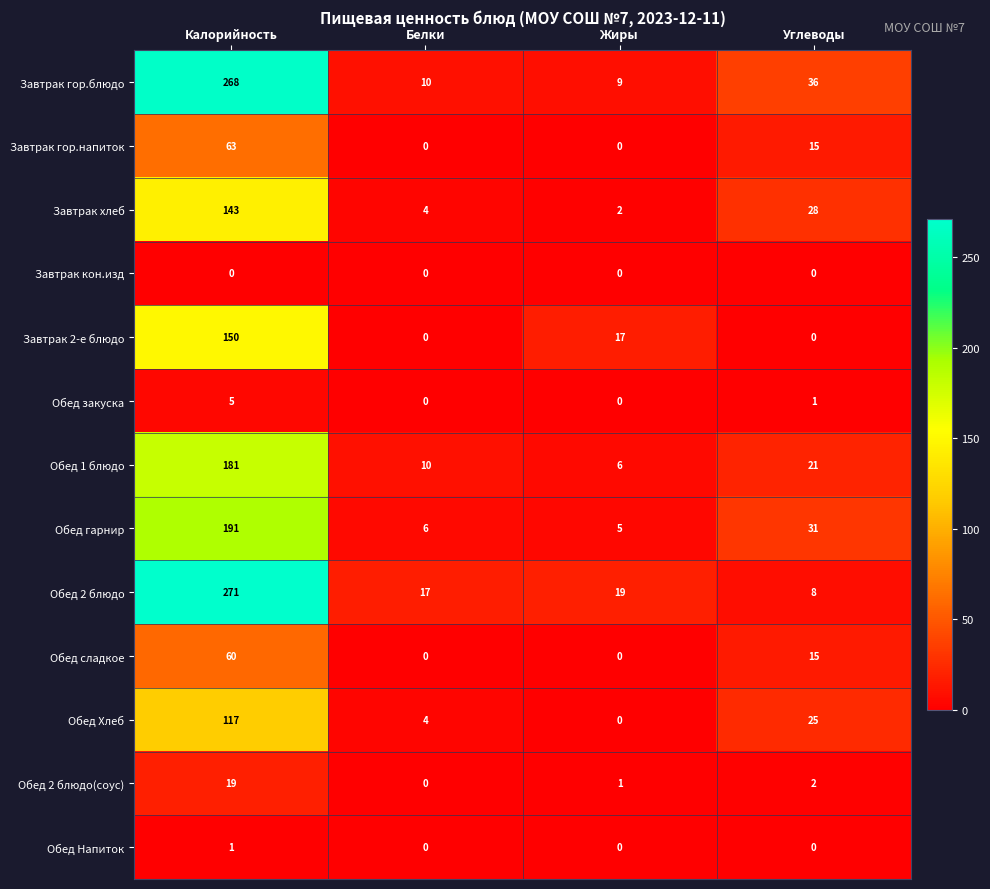

What is the difference between the highest and lowest values at Белки?

17